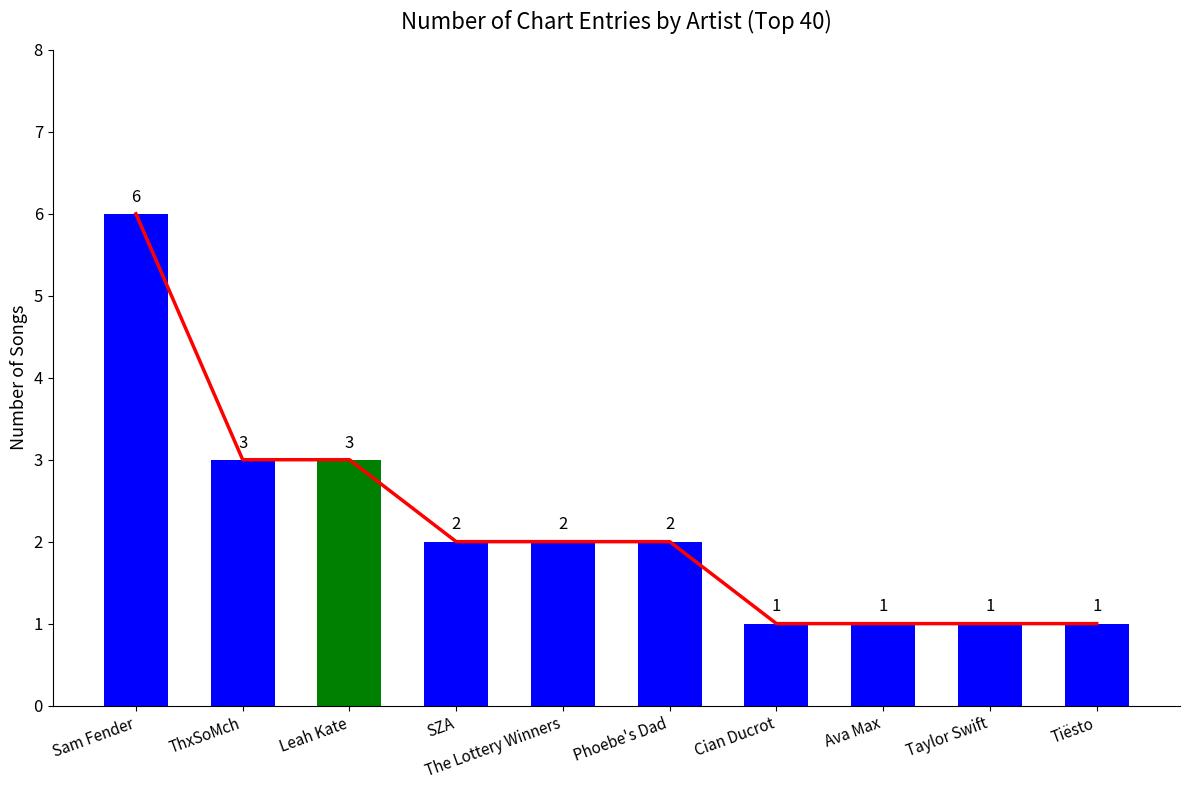

Rank the categories by Trend Line value from highest to lowest.

Sam Fender, ThxSoMch, Leah Kate, SZA, The Lottery Winners, Phoebe's Dad, Cian Ducrot, Ava Max, Taylor Swift, Tiësto